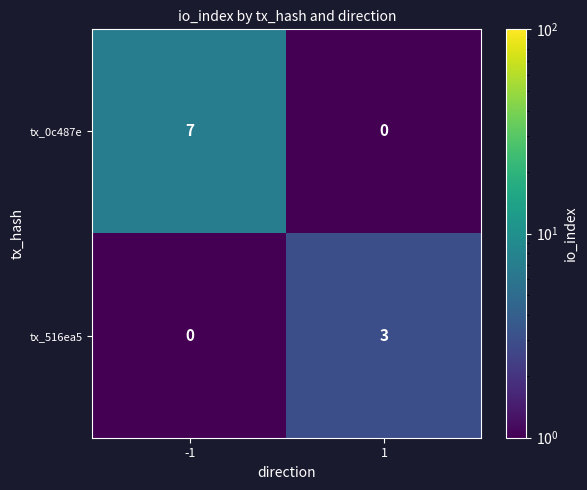

What is the sum of all tx_0c487e values?

7